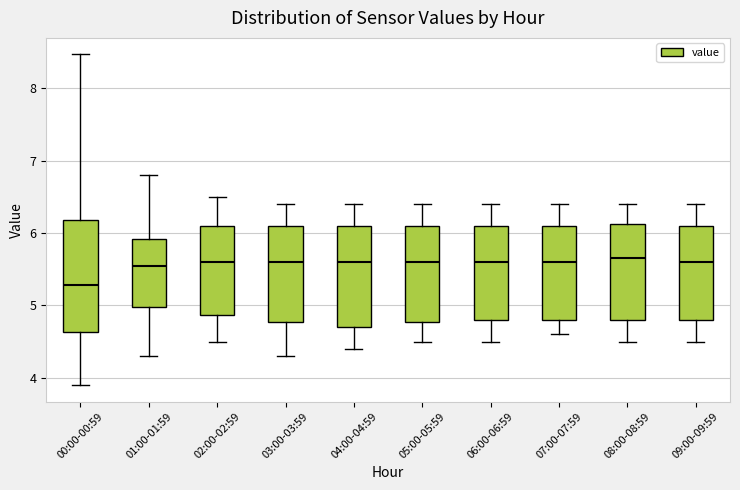

Comparing the boxes themselves (not the whiskers), which one is the tallest?

00:00-00:59